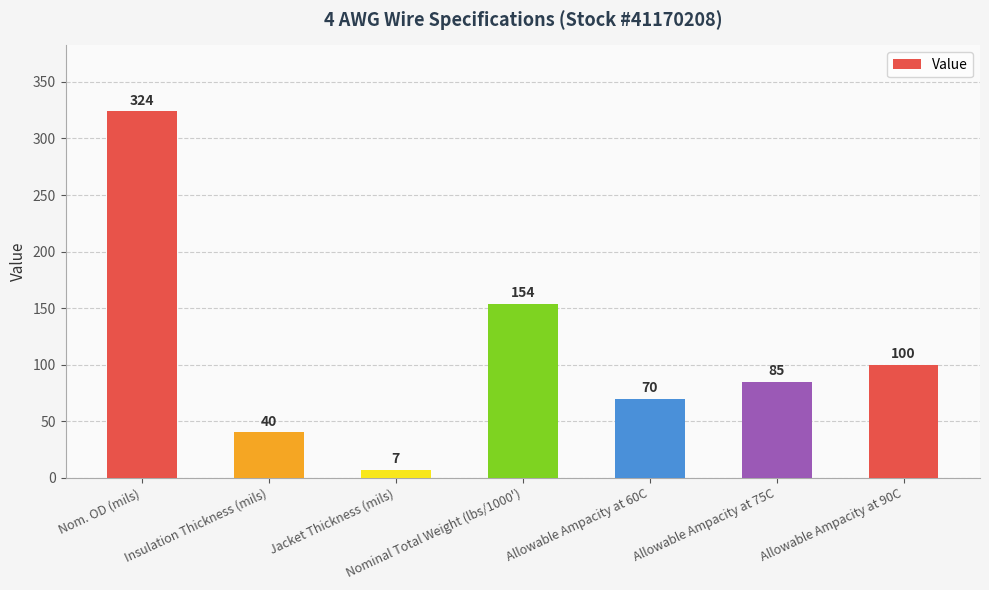

Is it true that the value at Nominal Total Weight (lbs/1000') is 154?

True